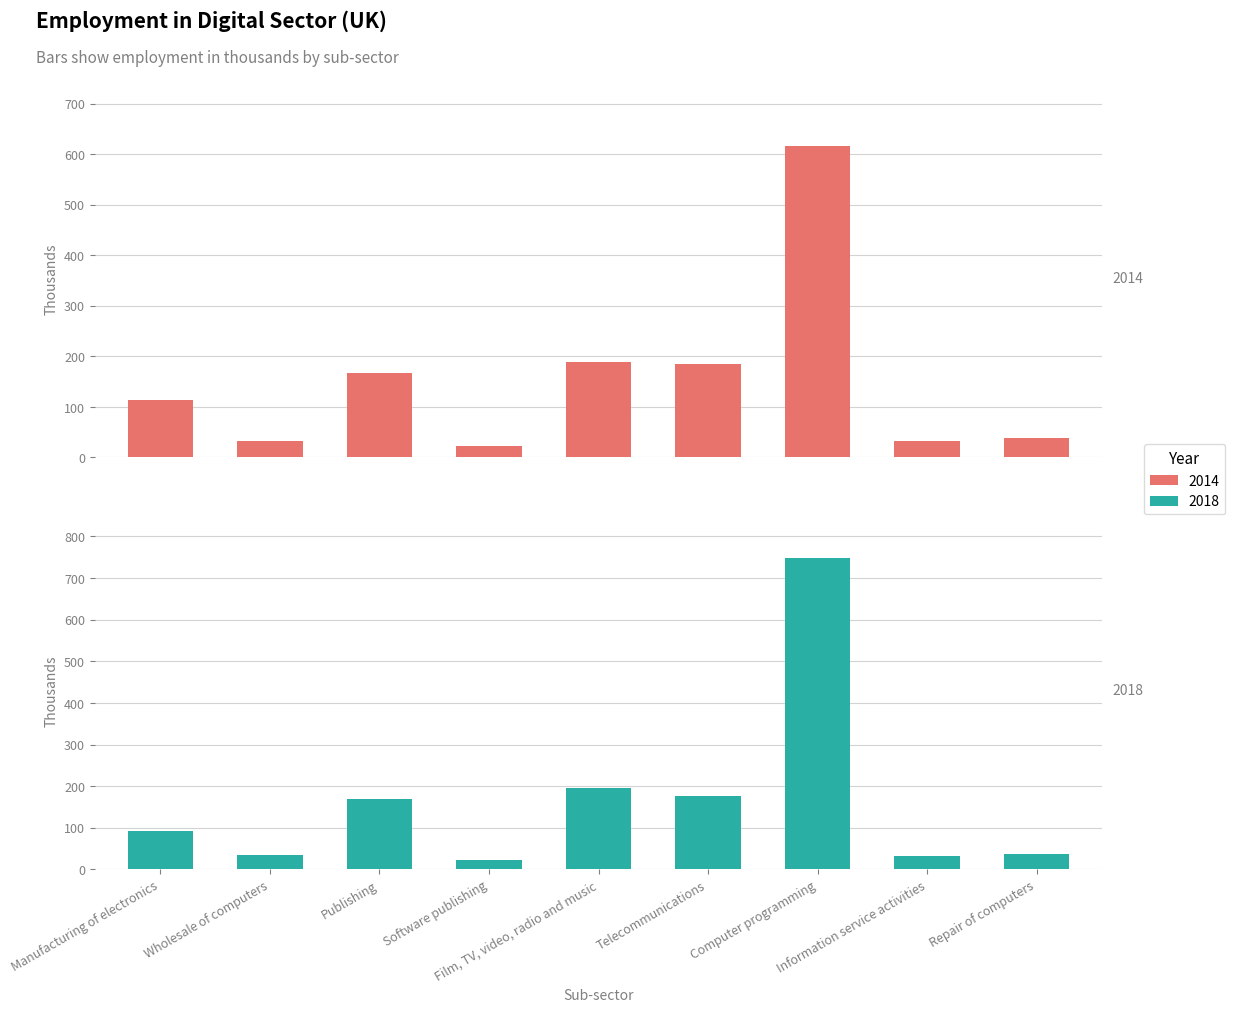

What is the value of the 2014 bar at the 4th from the left?

23.0